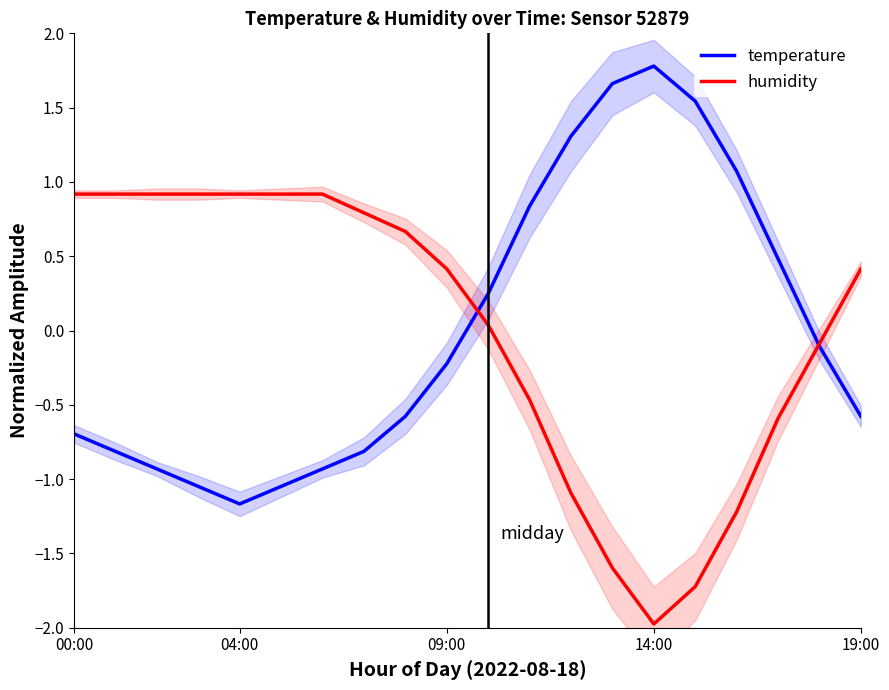

Is it true that temperature equals -0.6 at 19:00?

True